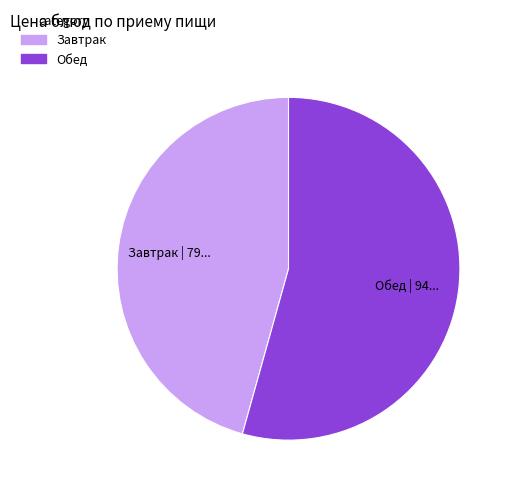

Rank the categories by value from highest to lowest.

Обед, Завтрак